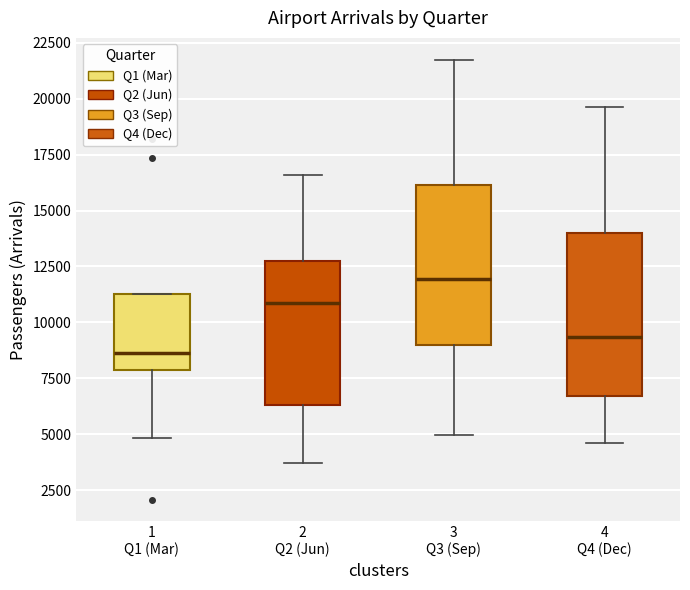

Where is the upper edge of the box for 2 Q2 (Jun) on the y-axis? The values are not printed on the chart, so give them approximately, as read against the axis.

12500